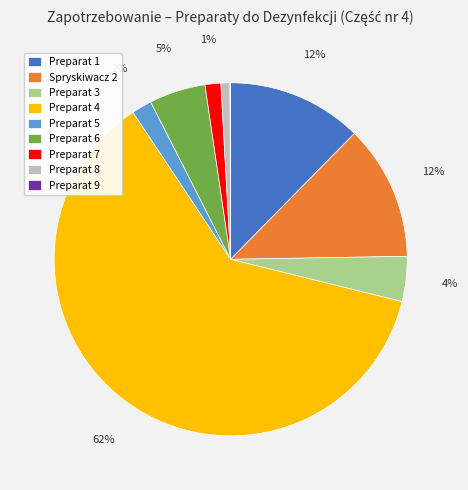

To the nearest percent, what portion does Preparat 8 represent?

1%